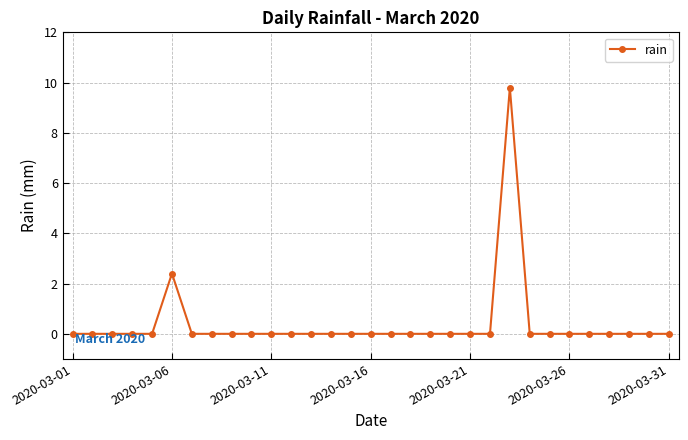

What is the maximum value shown in the chart?

9.8